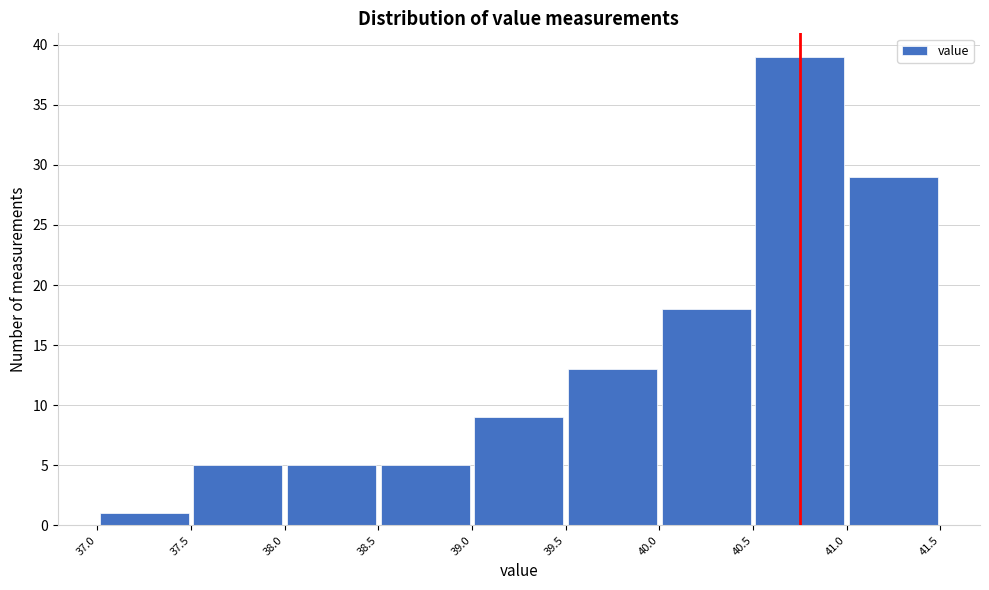

Reading left to right, transcribe this chart: for each bar, give the range it covers on the x-axis and its height. The values are not printed on the chart, so give them approximately, as read against the axis.

37.0 to 37.5: 1
37.5 to 38.0: 5
38.0 to 38.5: 5
38.5 to 39.0: 5
39.0 to 39.5: 9
39.5 to 40.0: 13
40.0 to 40.5: 18
40.5 to 41.0: 39
41.0 to 41.5: 29